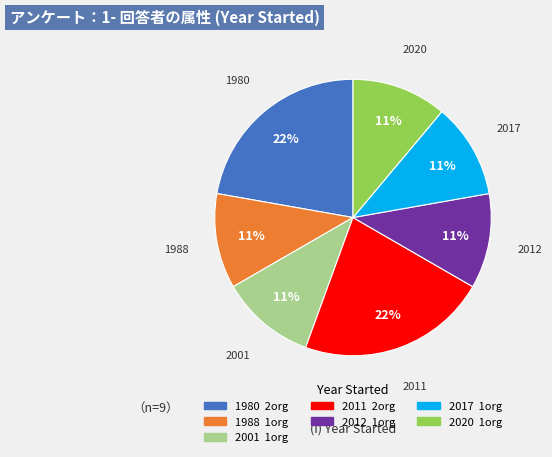

How many segments does this pie chart have?

7